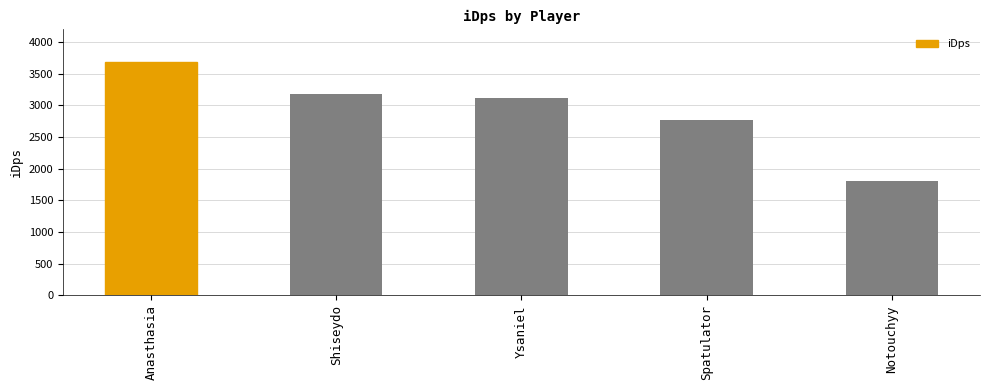

What position from the left is Spatulator?

4